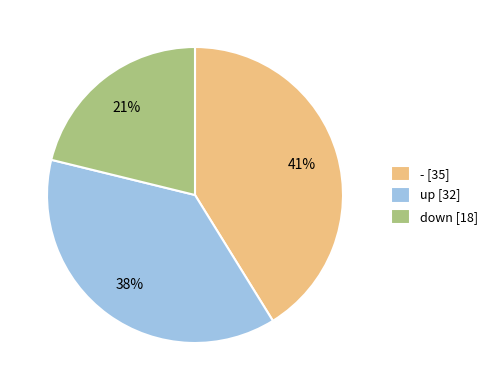

To the nearest percent, what is the combined percentage of - and down?

62%